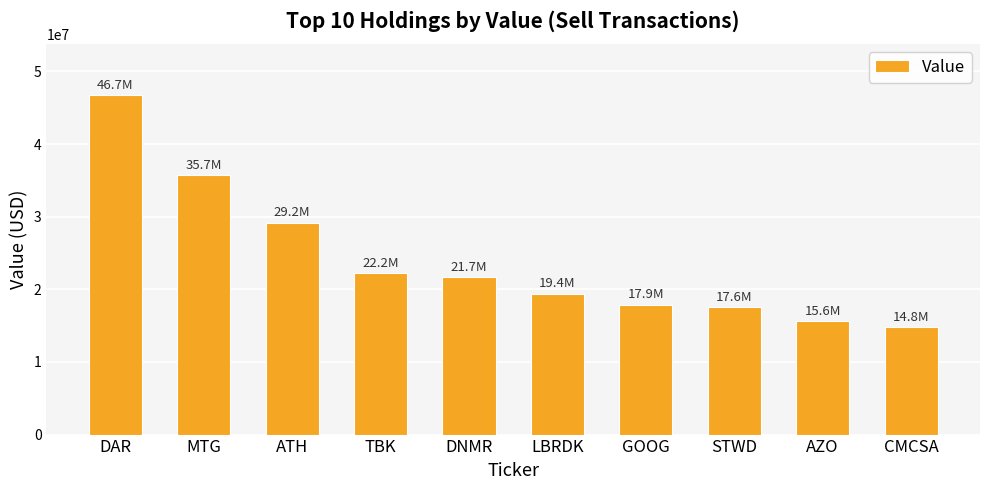

Where does the data first go above 21657000?

DAR